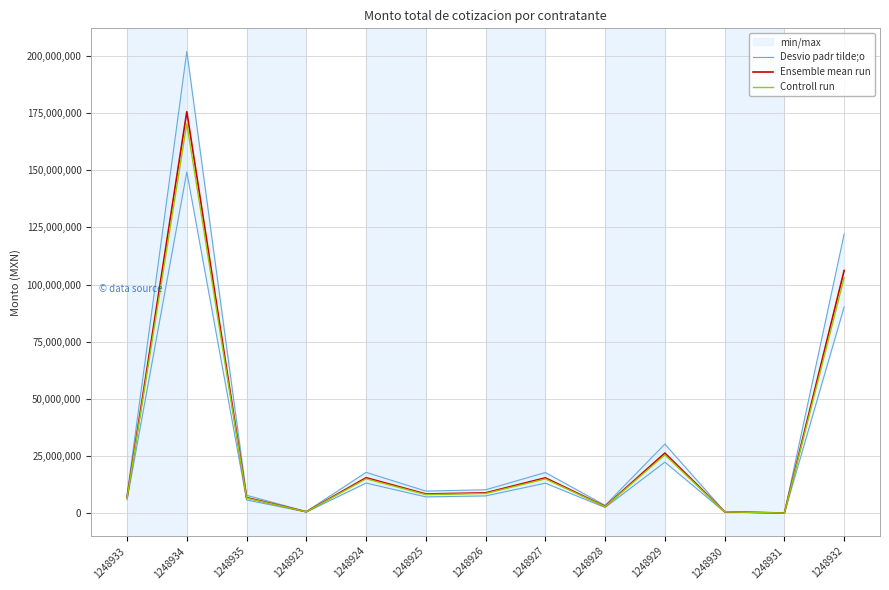

Rank the series by their maximum value, from highest to lowest.

Ensemble mean run, Controll run, Desvio padr tilde;o